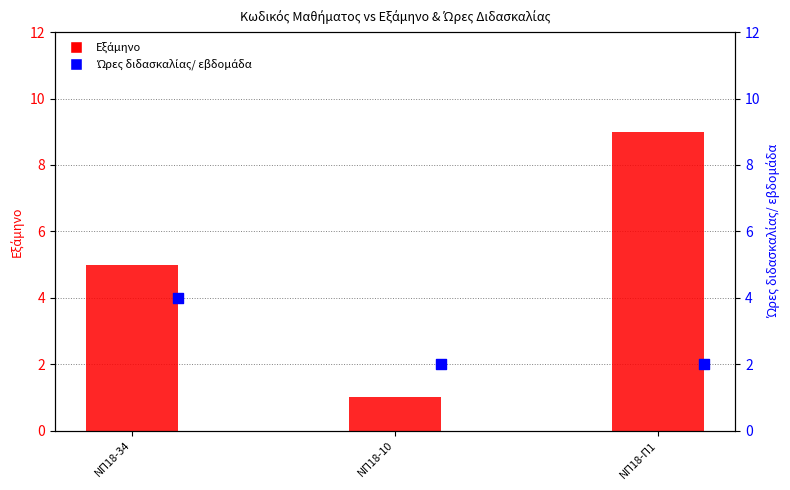

Which series reaches the minimum Y coordinate?

Εξάμηνο